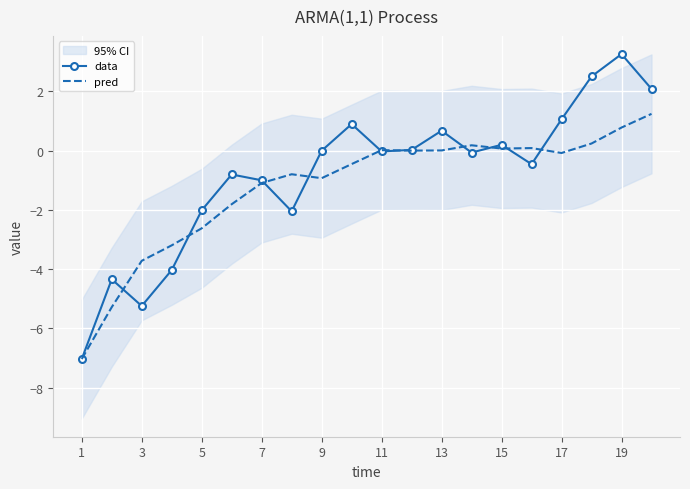

At which category does pred reach its first local valley?

9